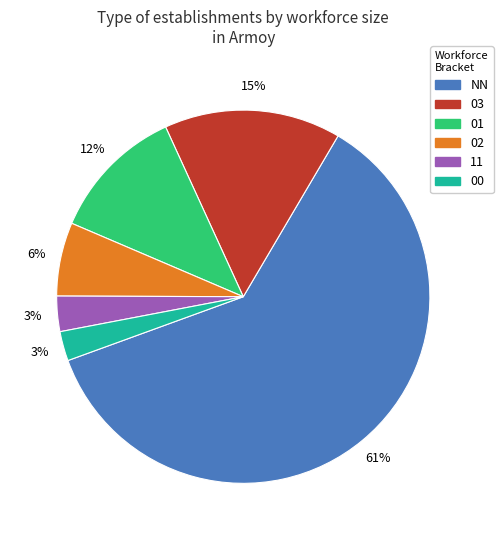

To the nearest percent, what is the average slice percentage?

17%